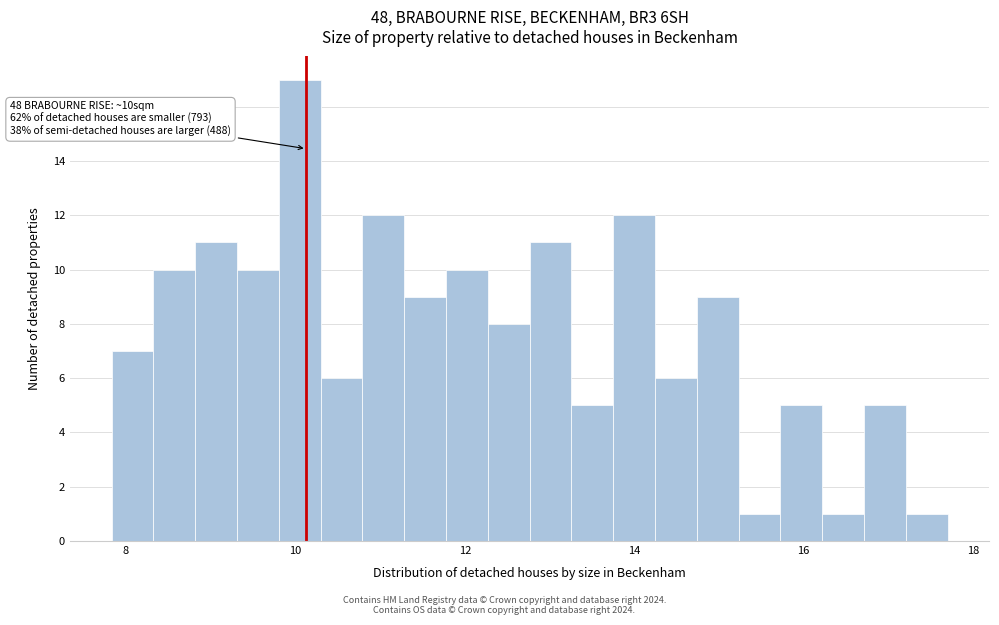

Around what value on the x-axis is the tallest bar? Give the approximate position of its centre, as read against the axis.

10.0